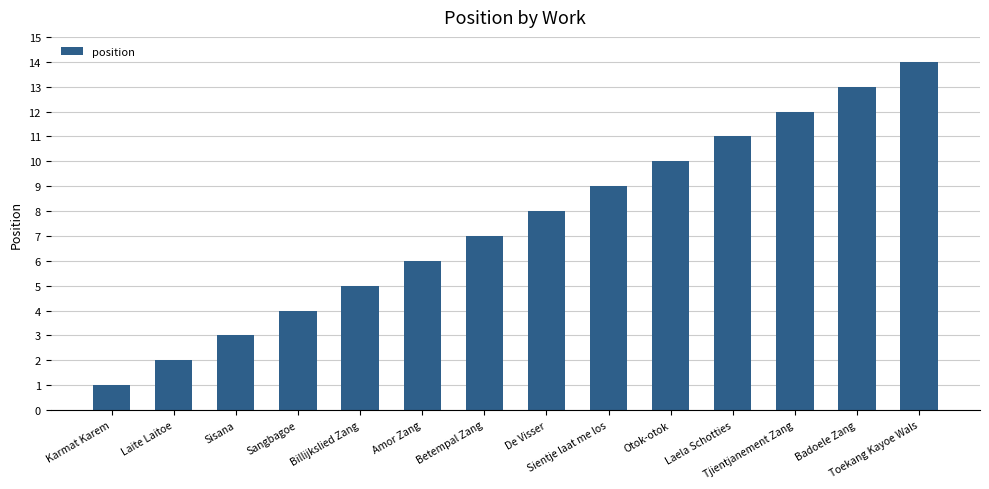

Which label corresponds to the smallest value in the chart?

Karmat Karem